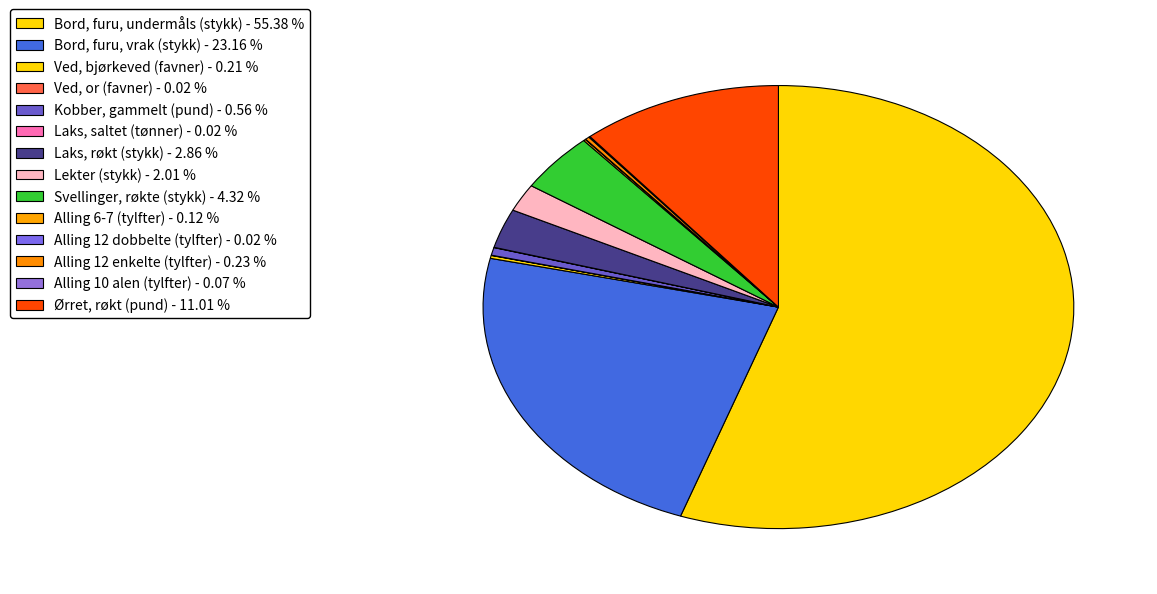

Rank the categories by value from lowest to highest.

Ved, or (favner), Laks, saltet (tønner), Alling 12 dobbelte (tylfter), Alling 10 alen (tylfter), Alling 6-7 (tylfter), Ved, bjørkeved (favner), Alling 12 enkelte (tylfter), Kobber, gammelt (pund), Lekter (stykk), Laks, røkt (stykk), Svellinger, røkte (stykk), Ørret, røkt (pund), Bord, furu, vrak (stykk), Bord, furu, undermåls (stykk)